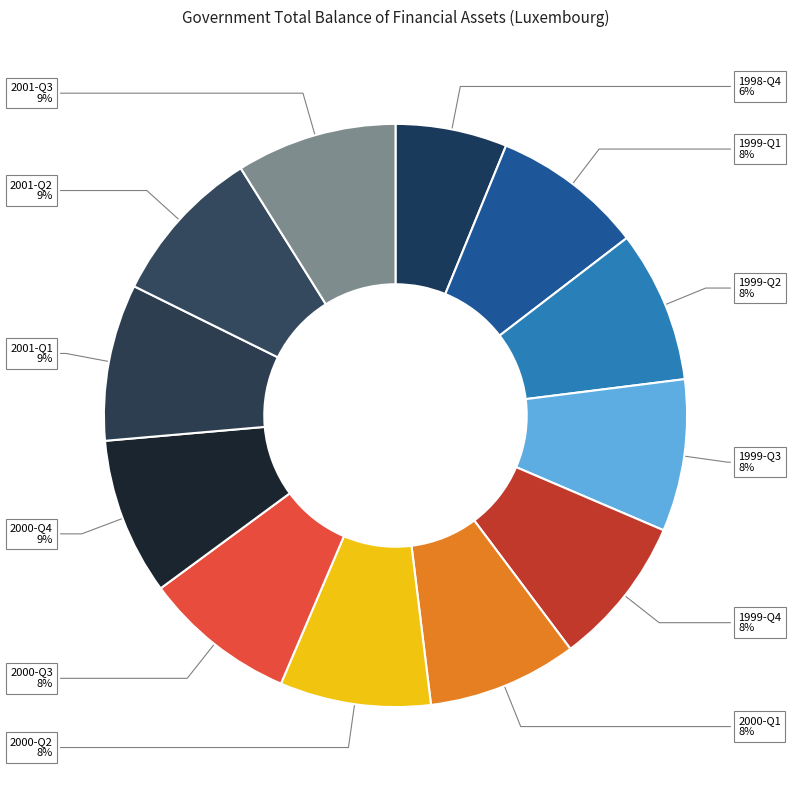

Count the number of slices in the pie.

12